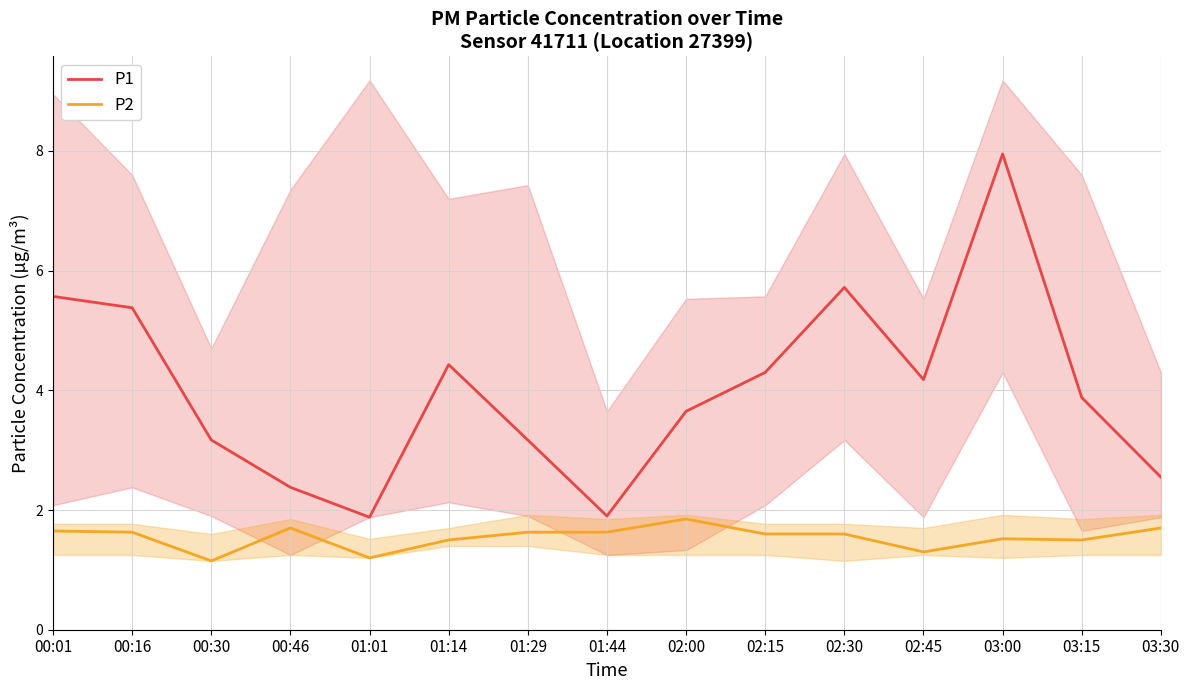

What is the sum of the P2 values at 02:00 and 00:16?

3.5